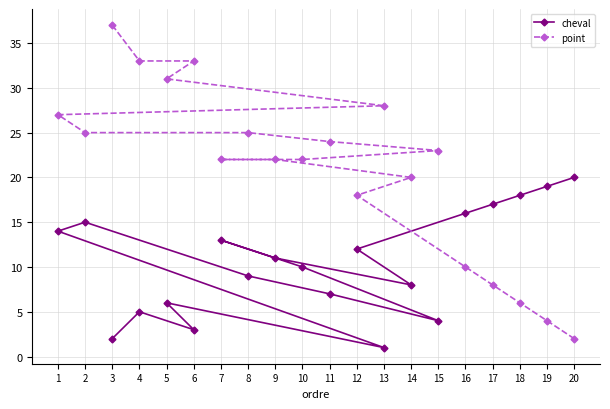

What is the label of the 7th point from the right?

14